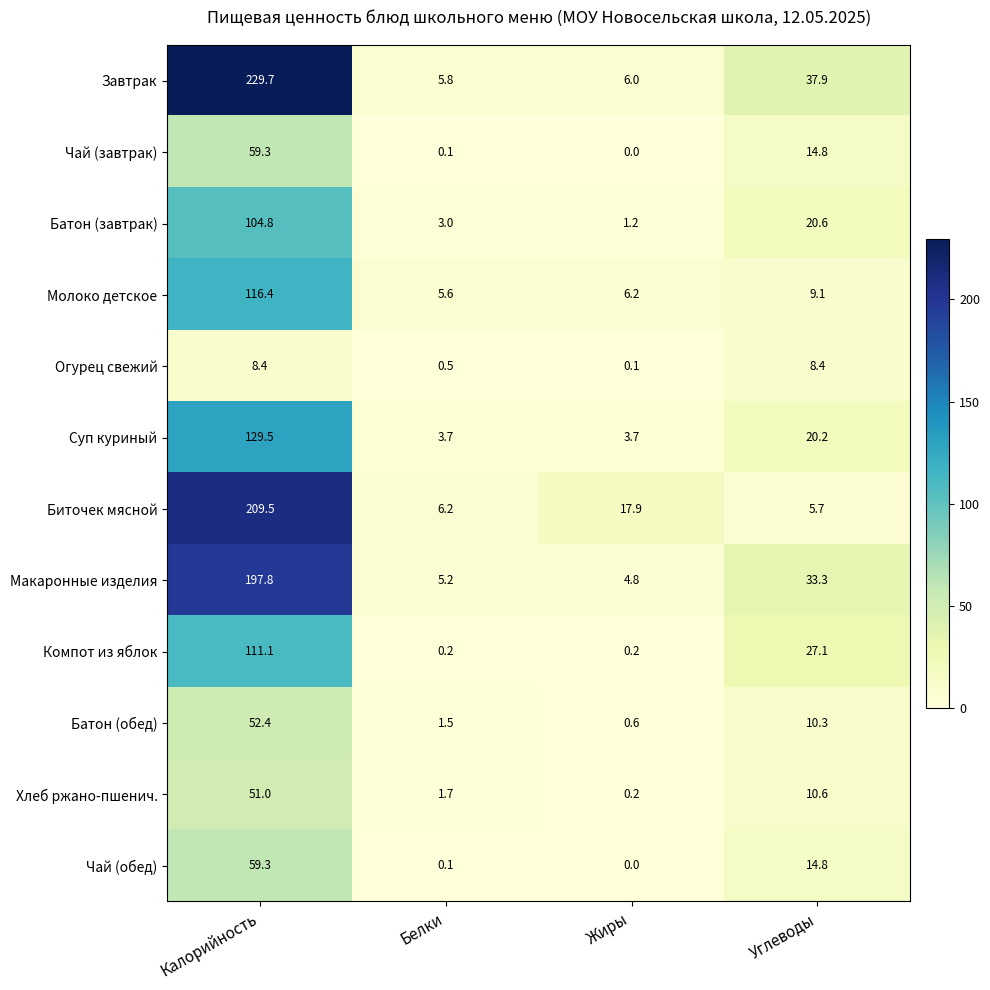

What value does the Завтрак series have at Белки?

5.8